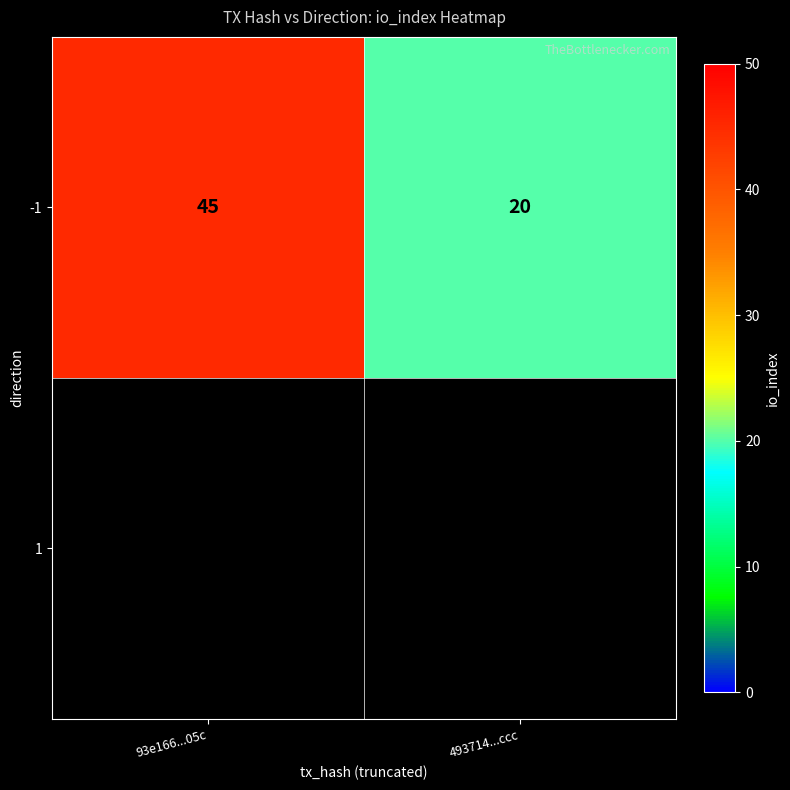

Which has a higher value, 93e166...05c or 493714...ccc?

93e166...05c